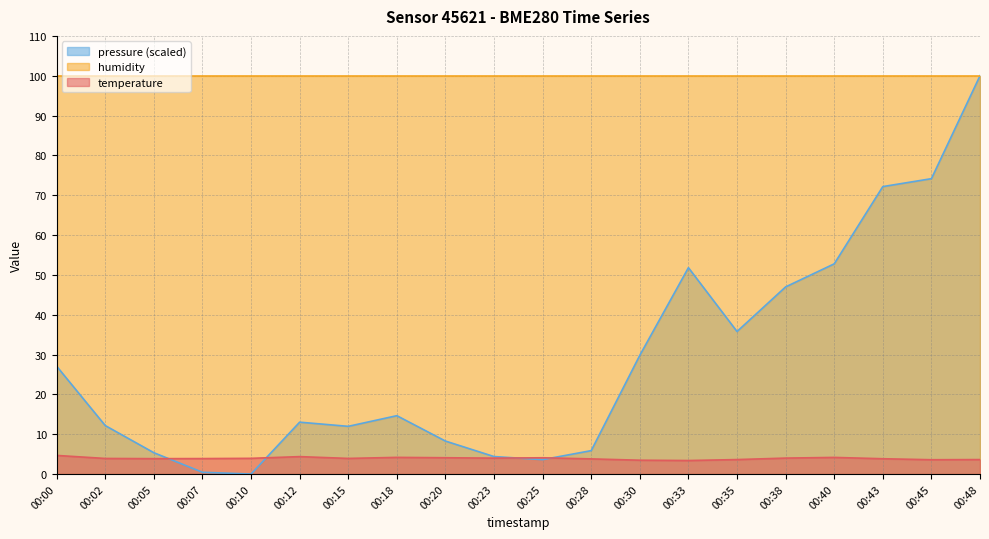

Where do pressure_norm and temperature first cross each other?

00:05 and 00:07